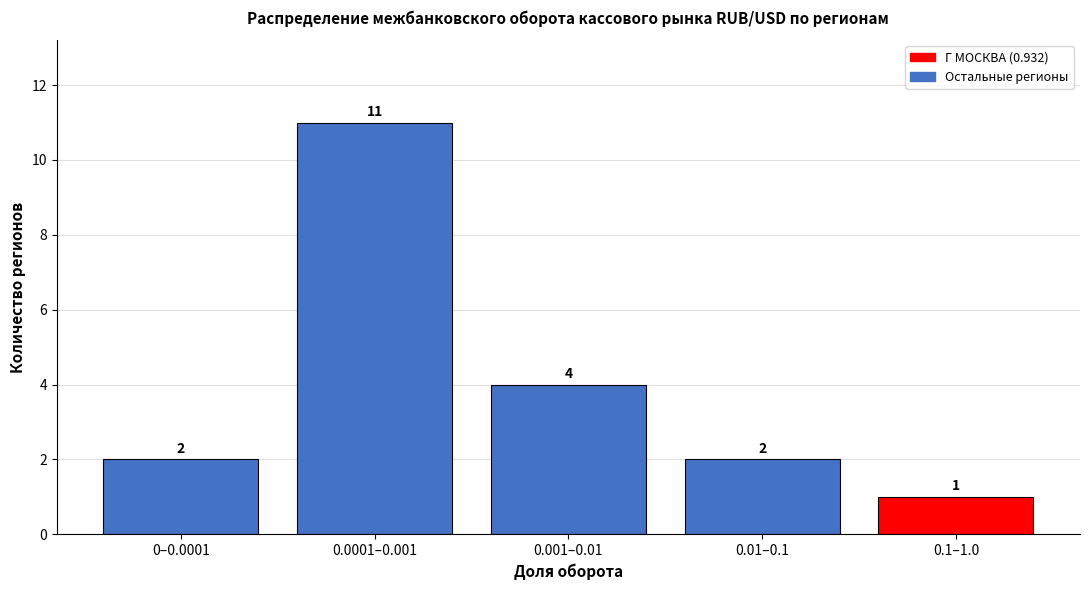

Reading right to left, list all the values displayed in this chart.

1	2	4	11	2